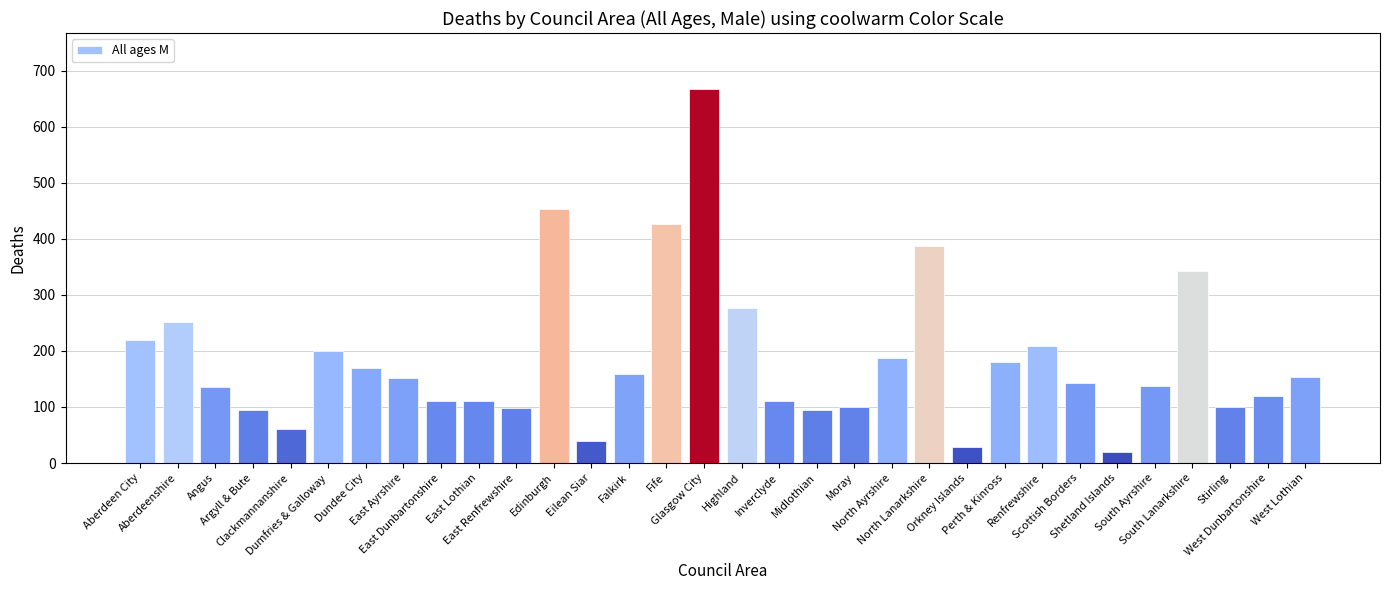

True or false: the data shows 270 at Falkirk.

False